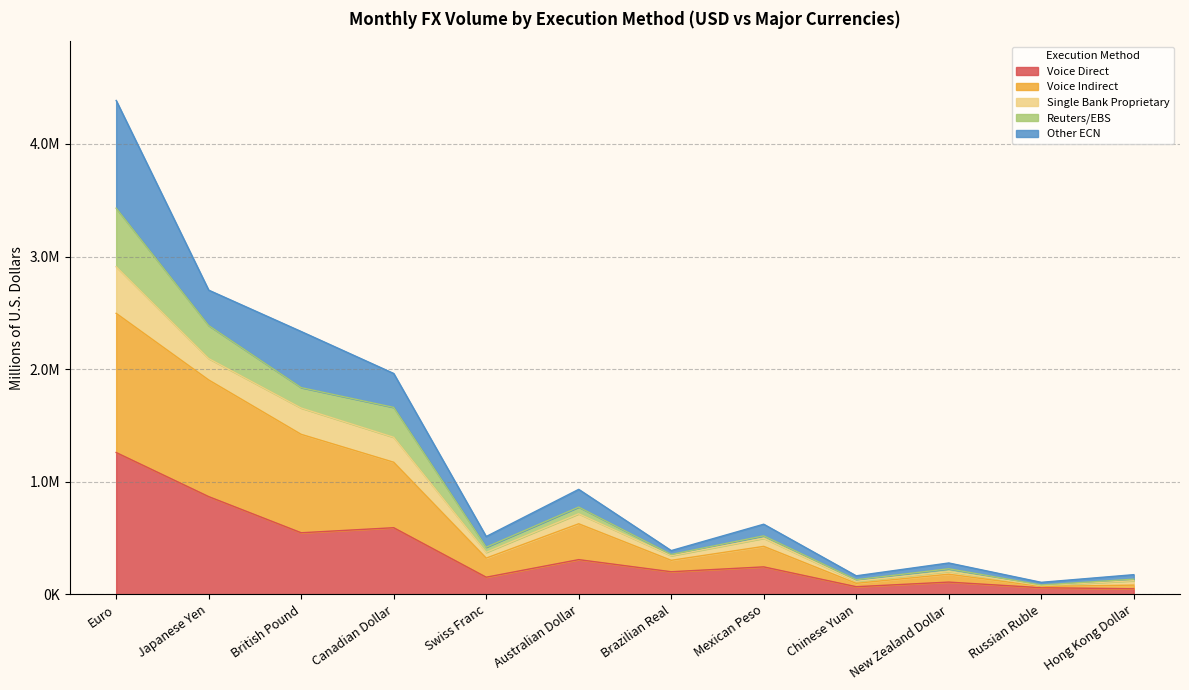

Does the chart have visible grid lines?

Yes